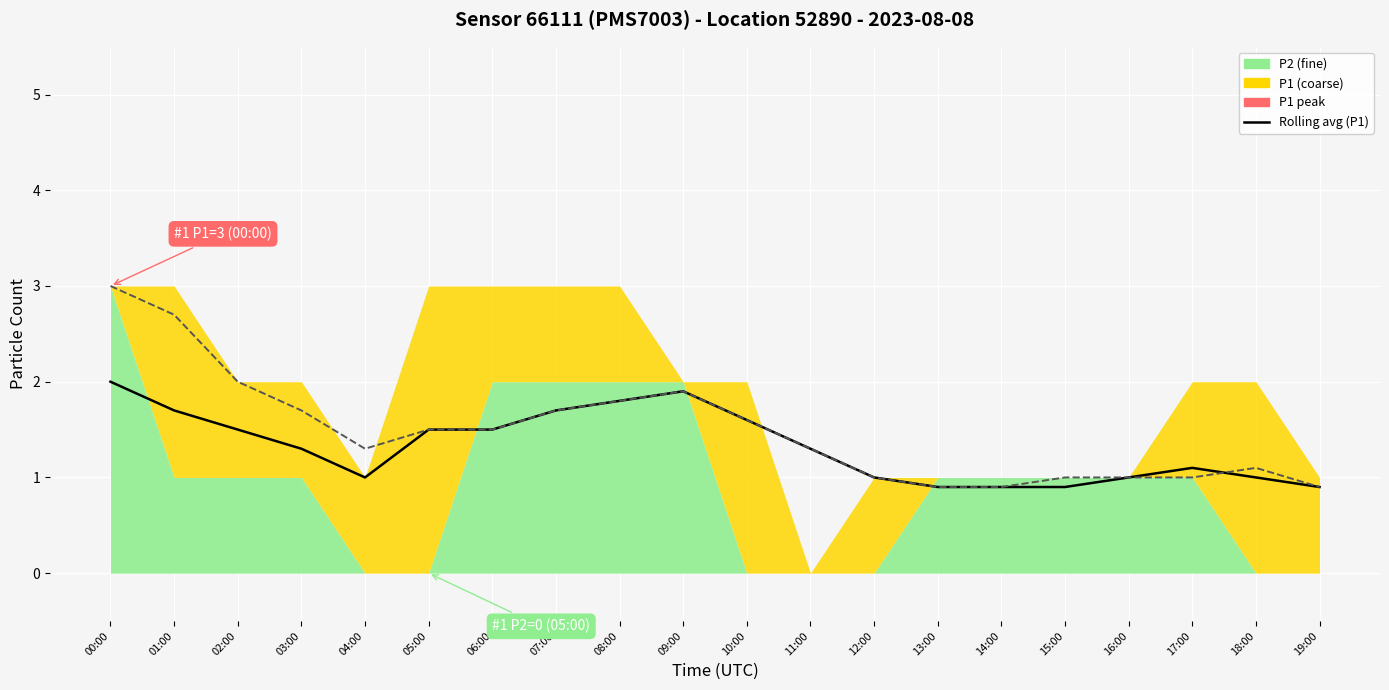

Which series ends up on top after the final intersection of 7-day rolling average (P1) and 7-day rolling average (P2)?

7-day rolling average (P2)